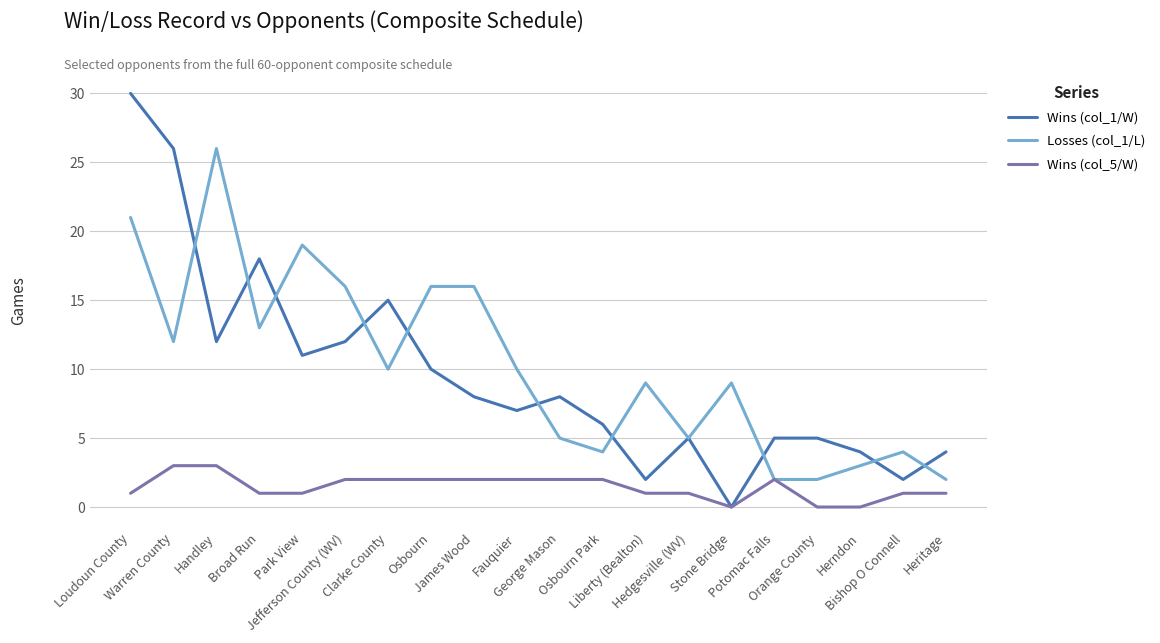

Where does the Wins (col_5/W) series first go above 2?

Warren County